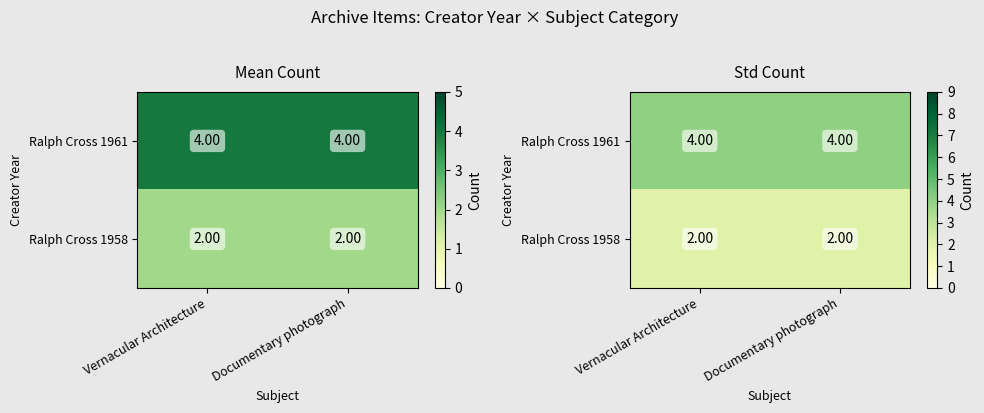

Rank the categories by Ralph Cross 1958 value from highest to lowest.

Vernacular Architecture, Documentary photograph